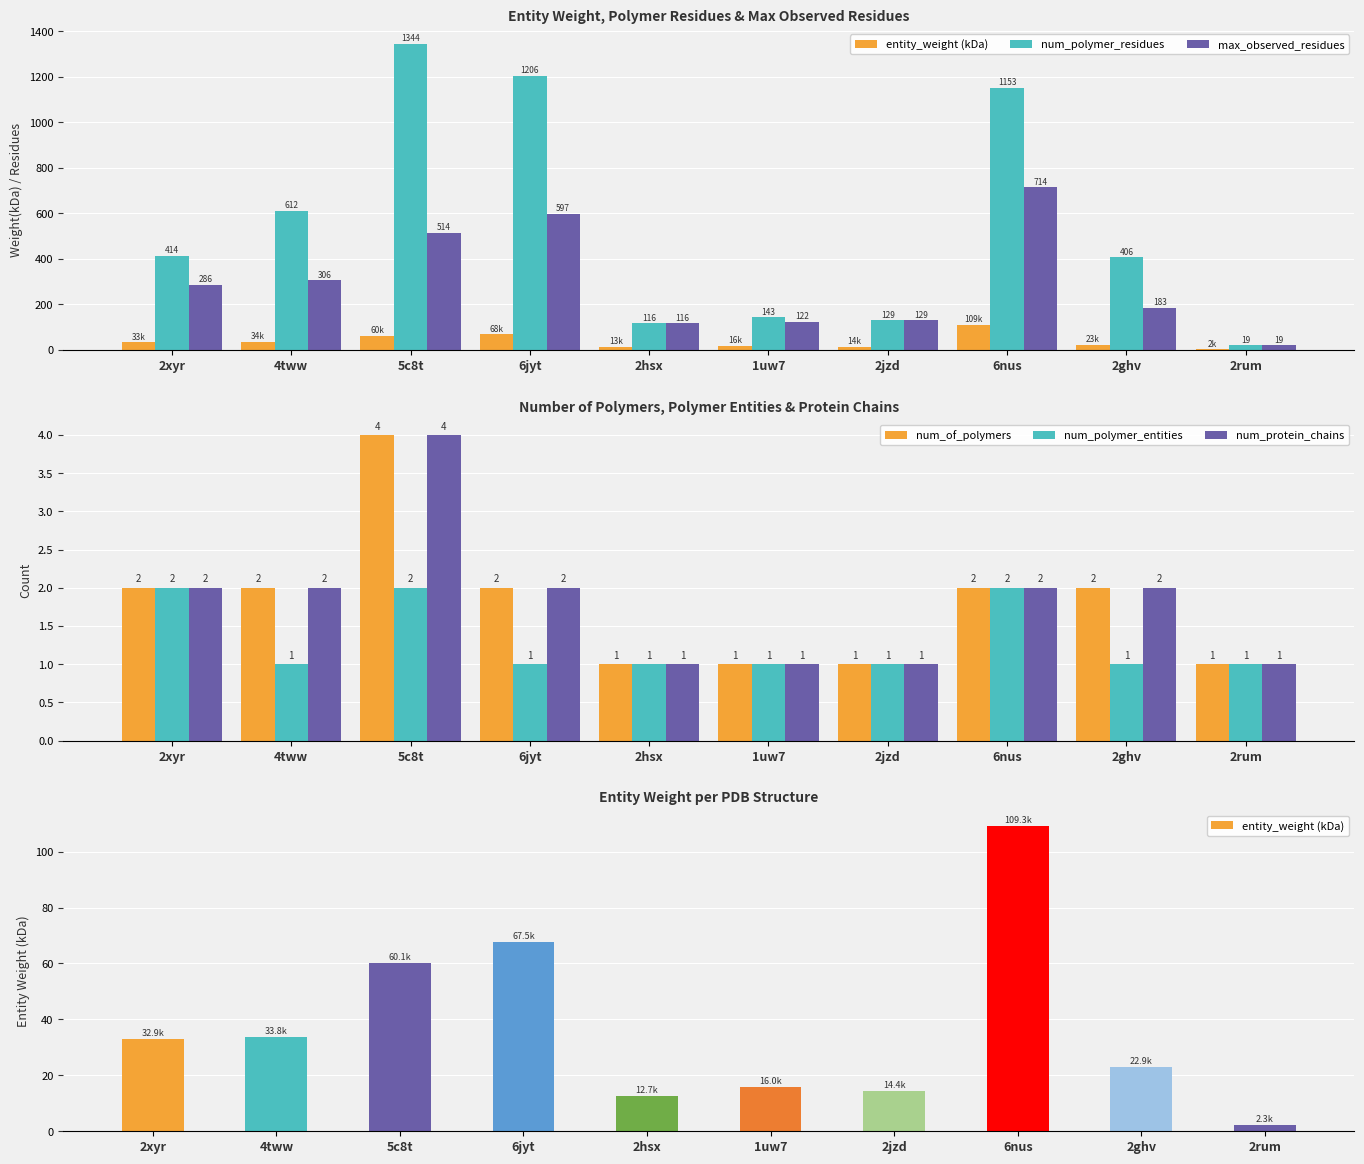

Which category has the highest value across all series?

5c8t